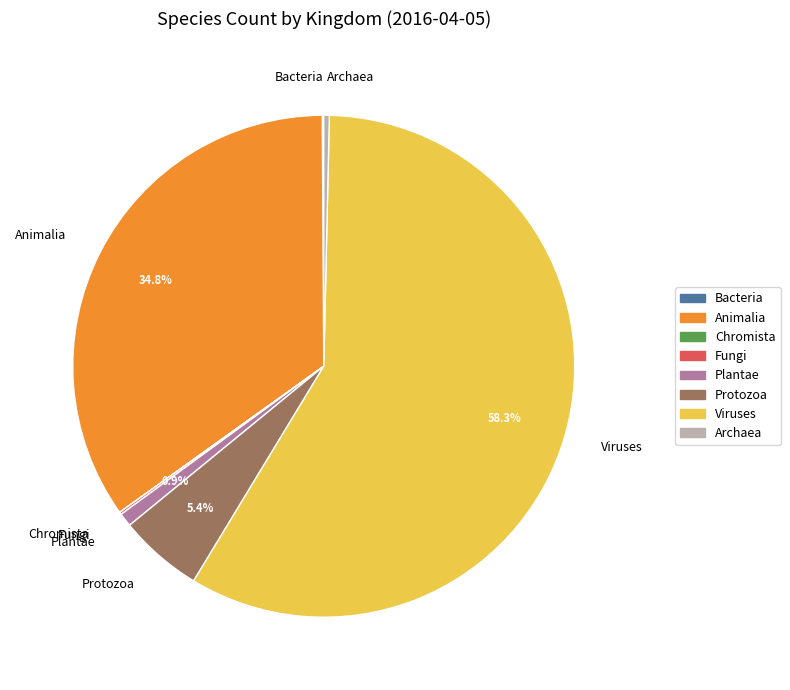

What is the largest slice in the pie chart?

Viruses